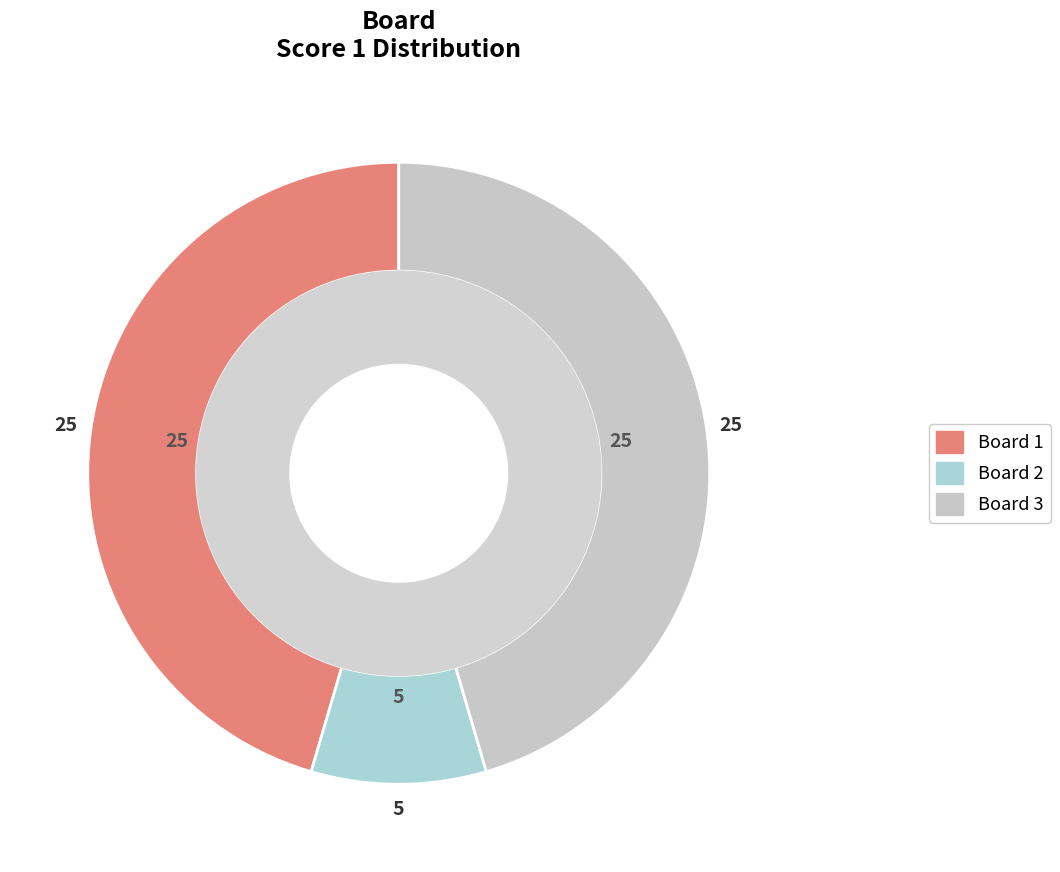

Combined, what portion of the pie is Board 3 and Board 1?

90.9%